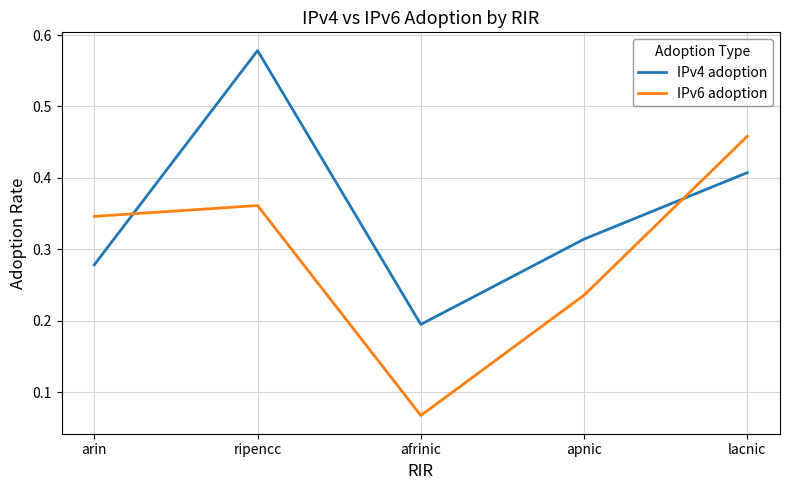

Rank the series by their maximum value, from lowest to highest.

IPv6 adoption, IPv4 adoption